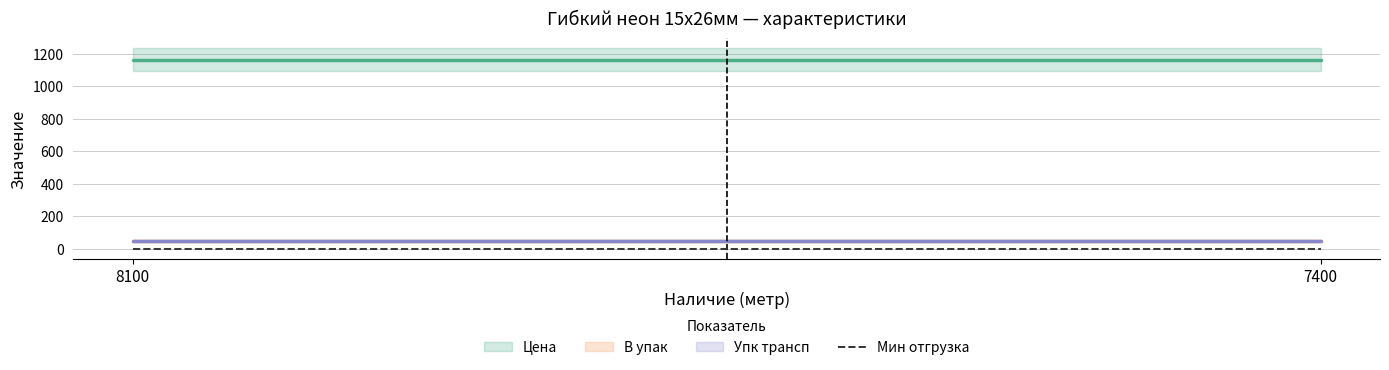

How many lines are shown in the chart?

4